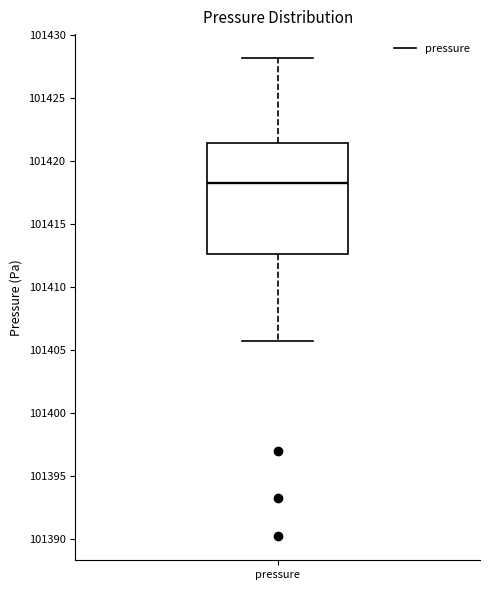

Transcribe this box plot: give where the median line is, the range the box spans, and where the two whiskers end, as read against the y-axis. The values are not printed on the chart, so give them approximately, as read against the axis.

median 101418.5, box 101412.5 to 101421.5, whiskers 101405.5 to 101428.0